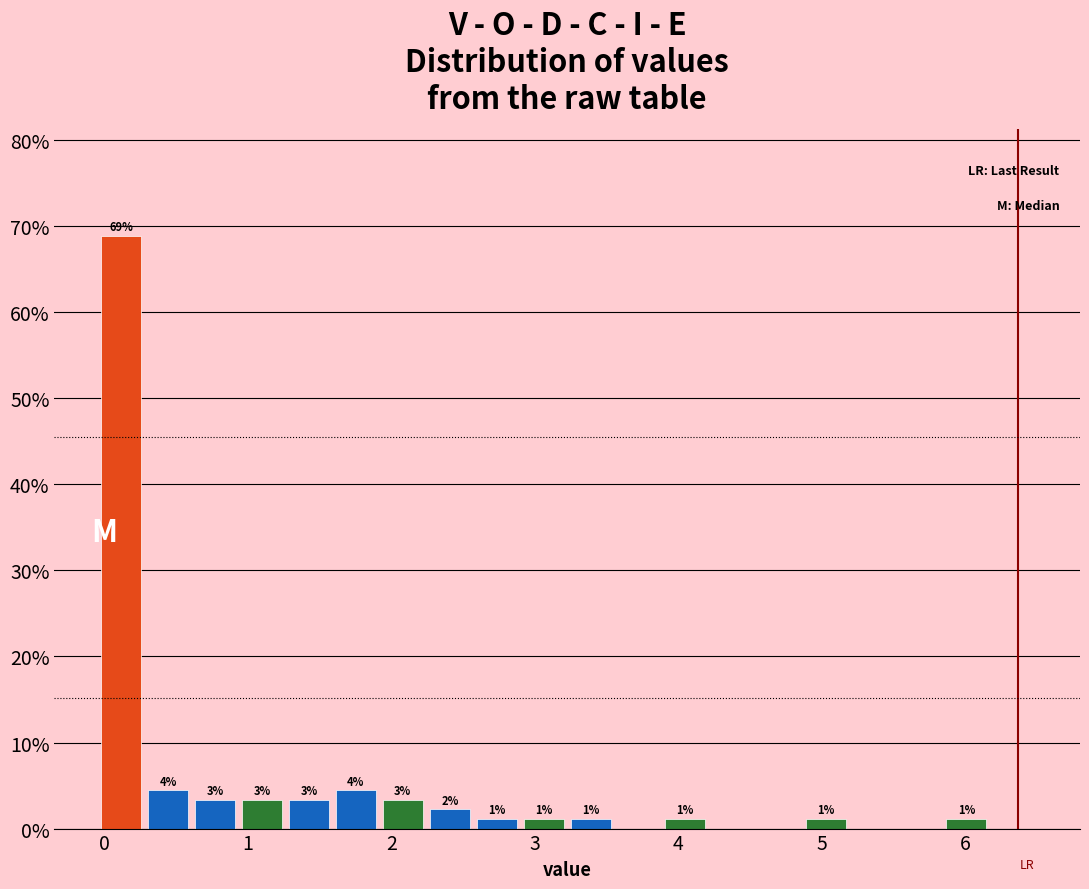

Around what value on the x-axis is the tallest bar? Give the approximate position of its centre, as read against the axis.

0.1